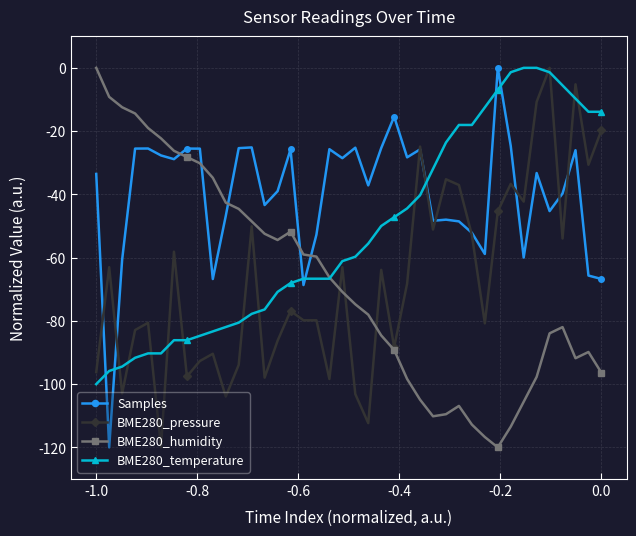

Which series has the largest total across all categories?

Samples